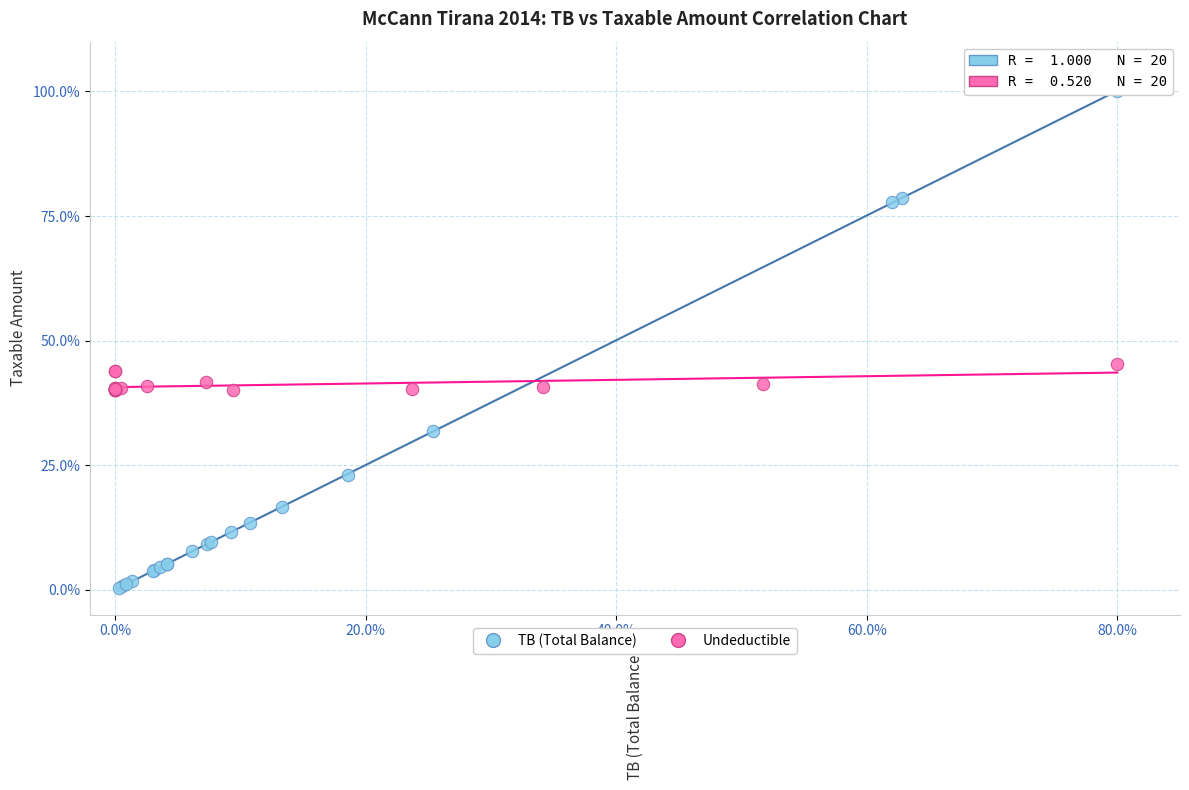

Which series has the largest Y range (max minus min)?

TB (Total Balance)